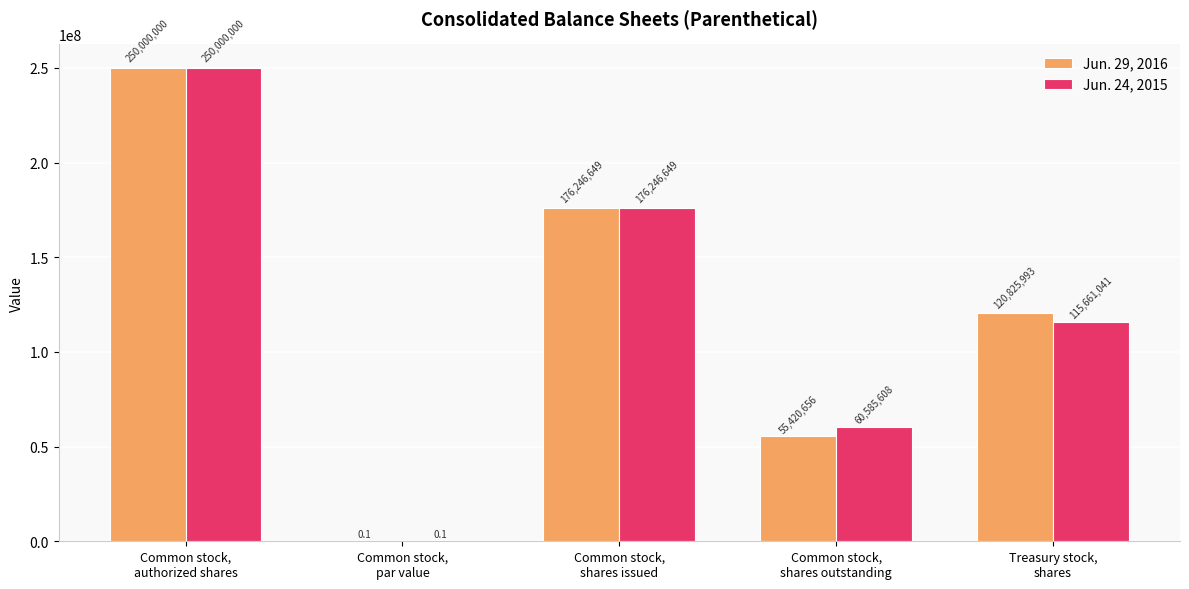

What is the difference between the Jun. 29, 2016 values at Common stock,
shares issued and Common stock,
par value?

176246648.9